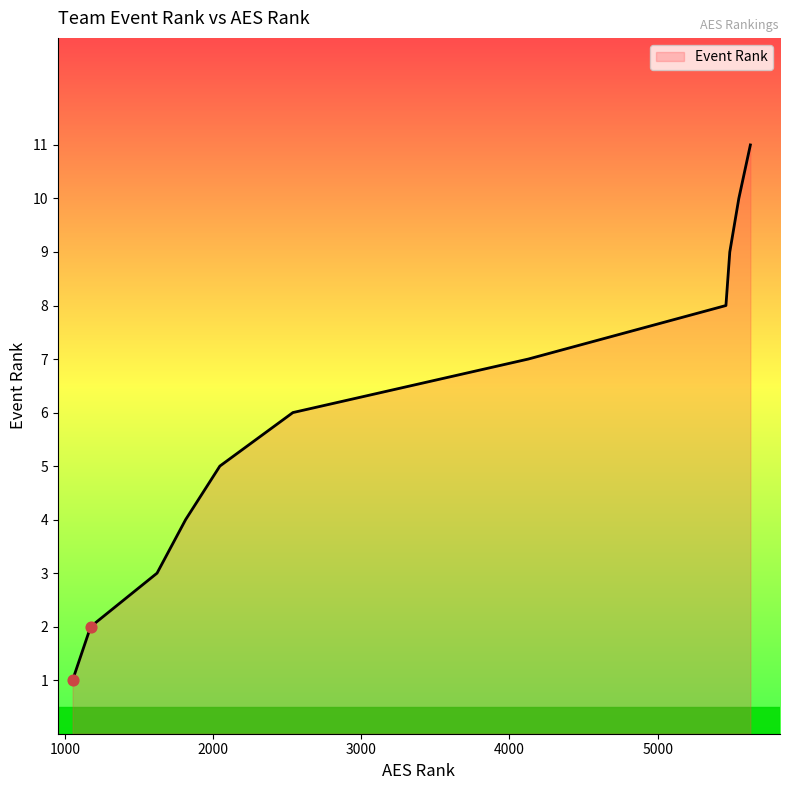

Is this an area chart (filled region under the line)?

Yes